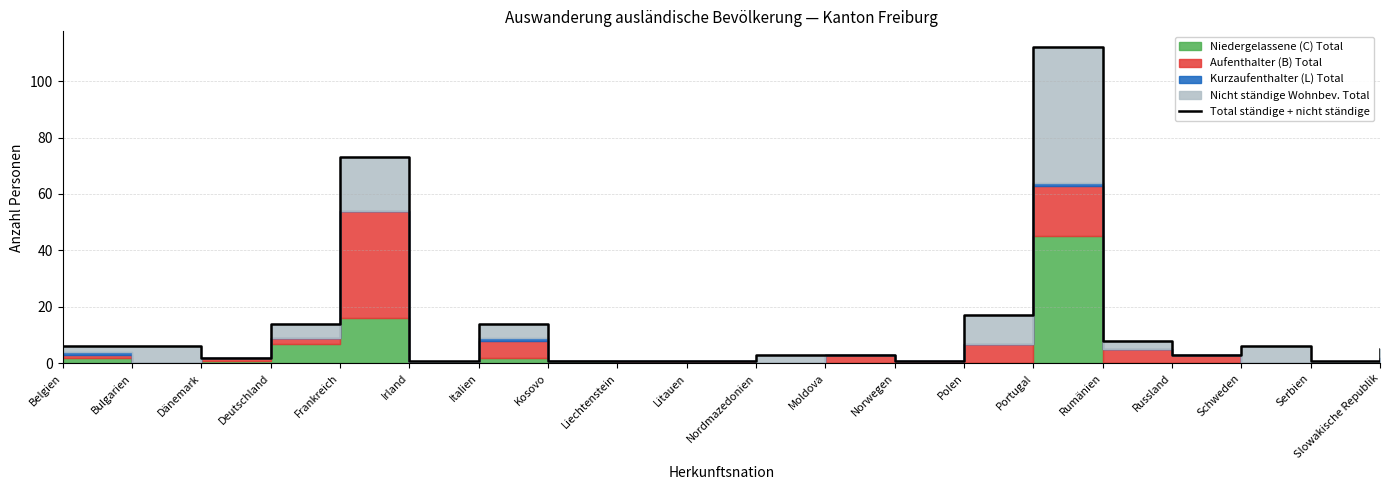

Reading left to right, extract all data points from this chart.

Belgien=6	Bulgarien=6	Dänemark=2	Deutschland=14	Frankreich=73	Irland=1	Italien=14	Kosovo=1	Liechtenstein=1	Litauen=1	Nordmazedonien=3	Moldova=3	Norwegen=1	Polen=17	Portugal=112	Rumänien=8	Russland=3	Schweden=6	Serbien=1	Slowakische Republik=5